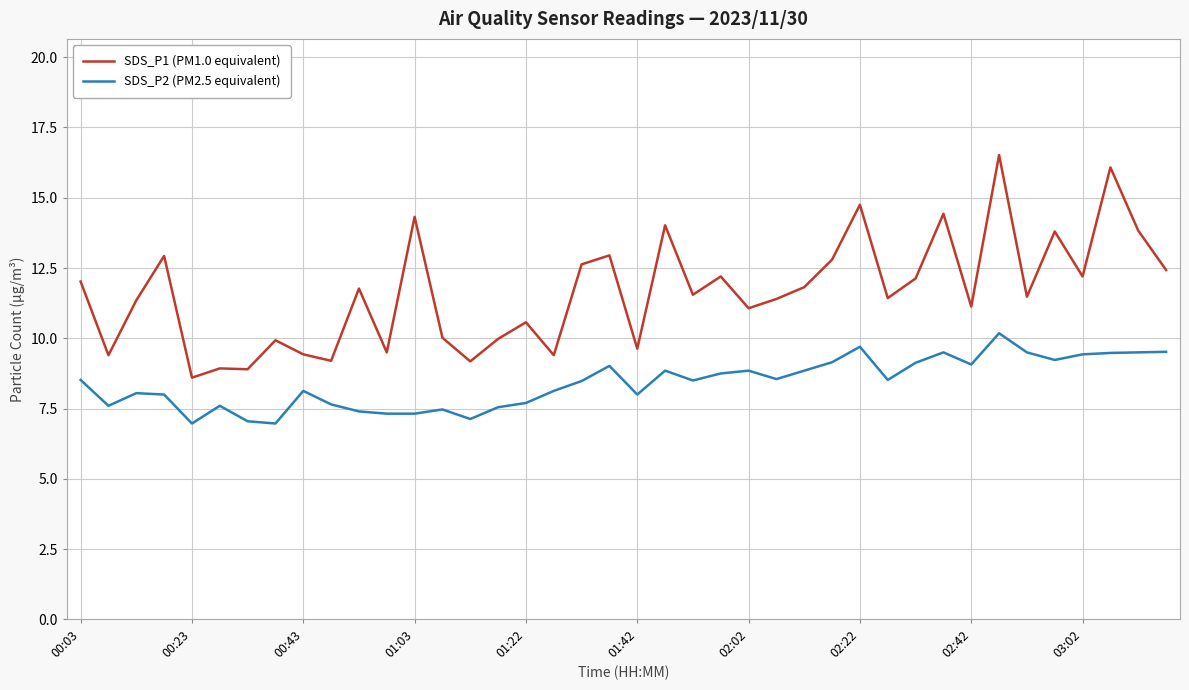

True or false: SDS_P2 (PM2.5 equivalent) and SDS_P1 (PM1.0 equivalent) intersect in this chart.

False